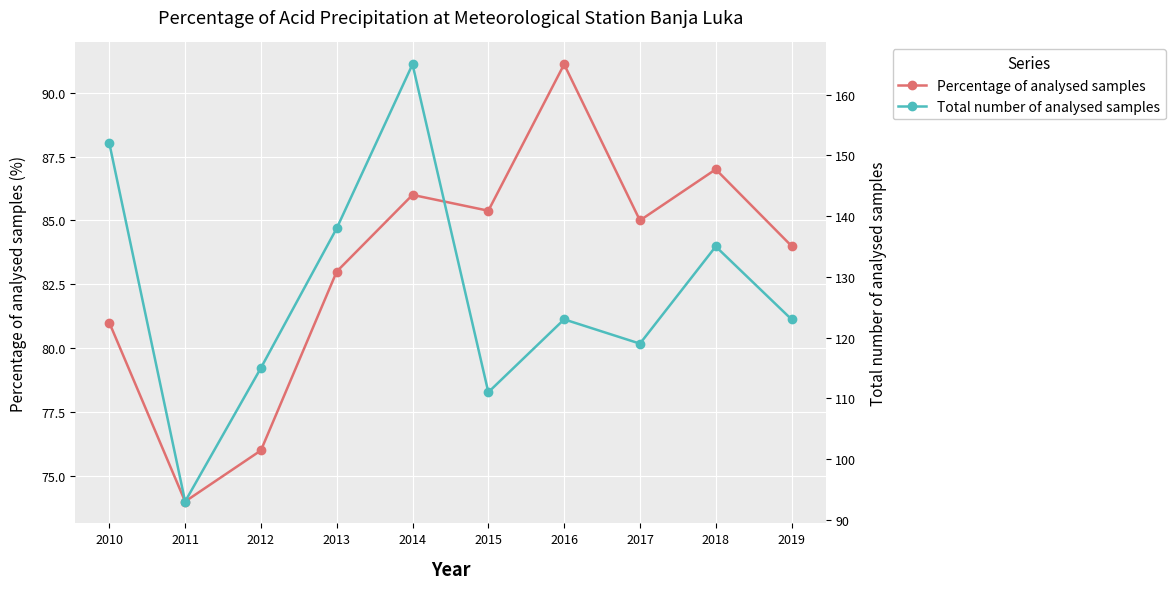

What is the lowest value of the Total number of analysed samples series?

93.0